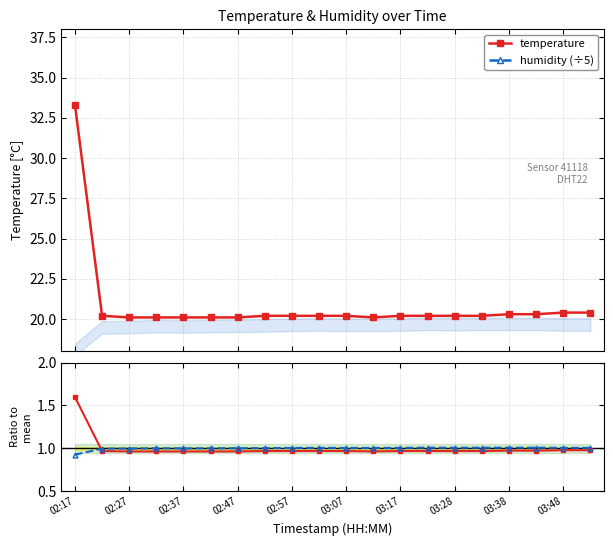

What is the highest value of the temperature series?

33.3